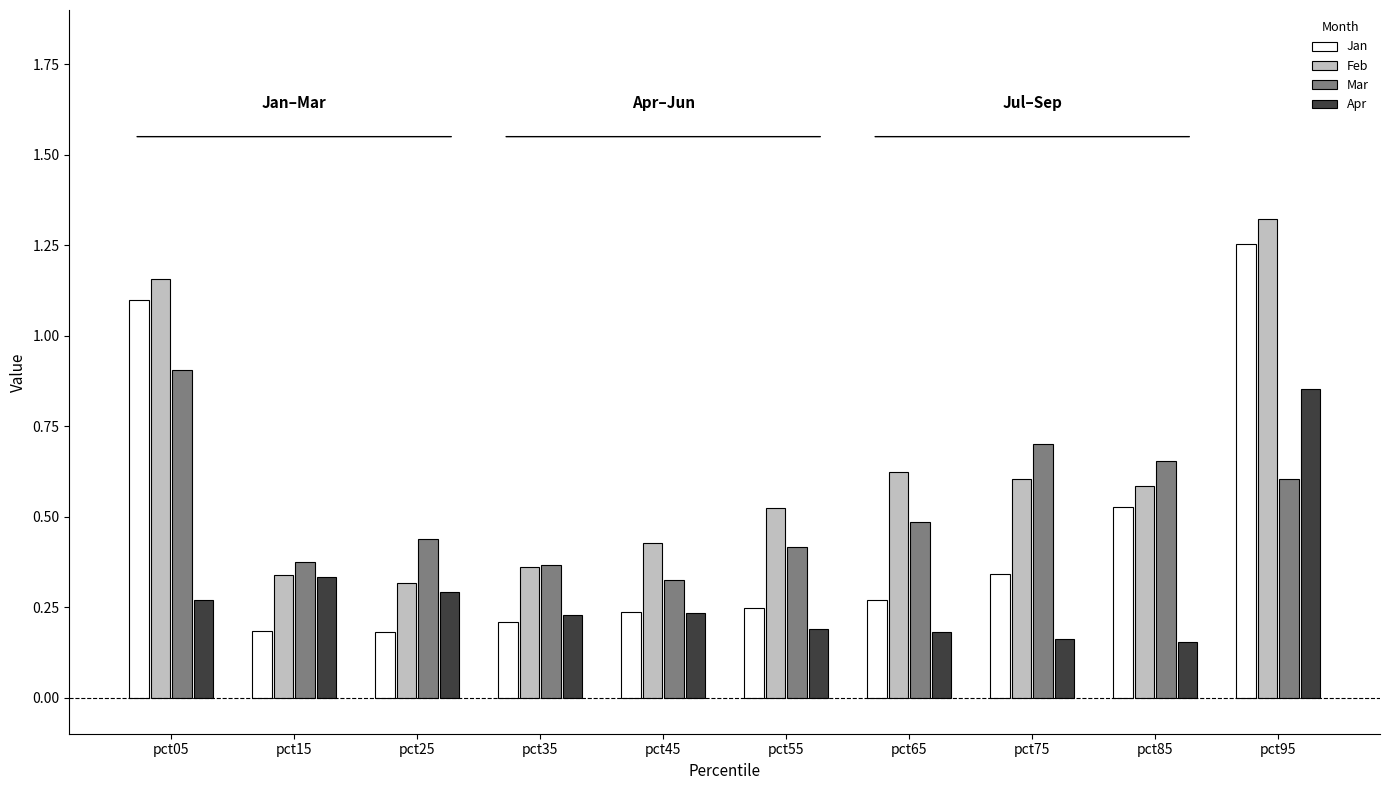

How many distinct data groups are displayed?

4